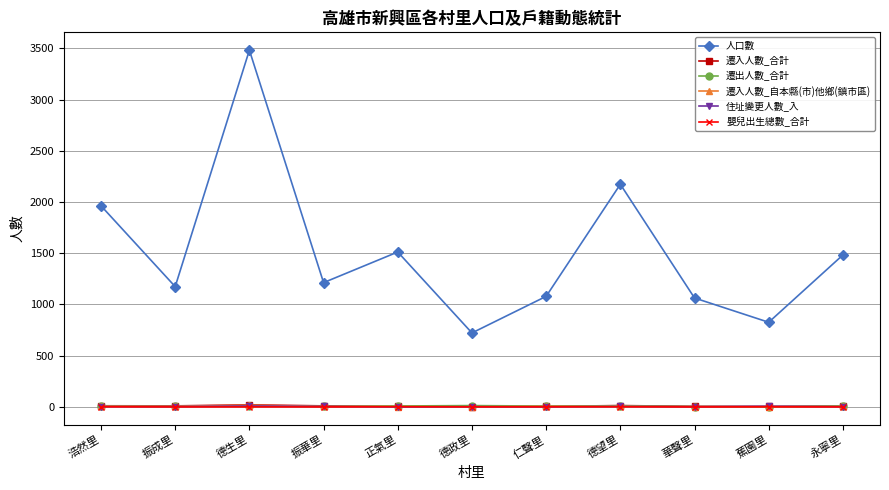

How many data points in 嬰兒出生總數_合計 are less than 1?

5